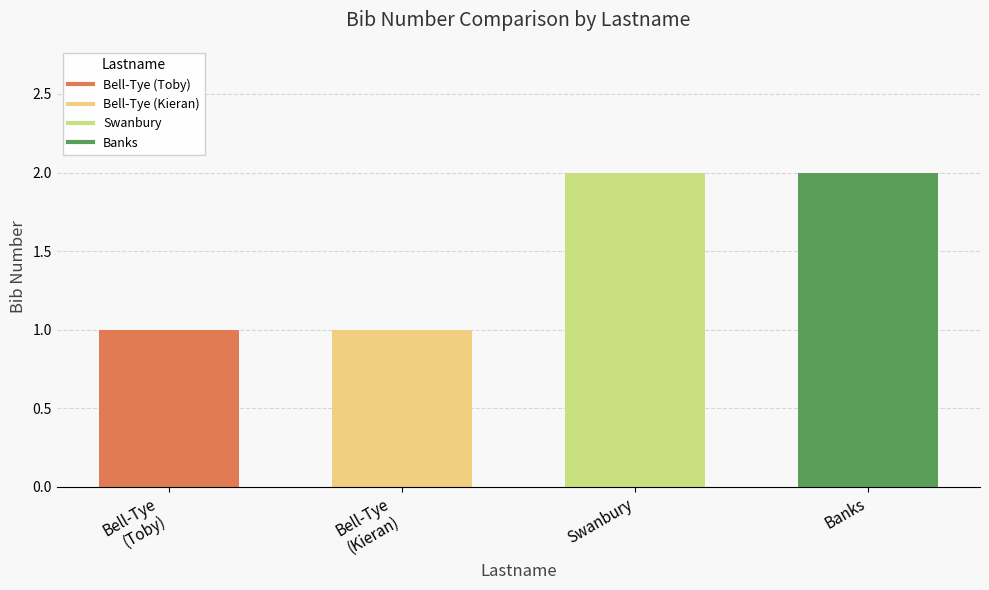

What is the difference between the maximum and minimum values?

1